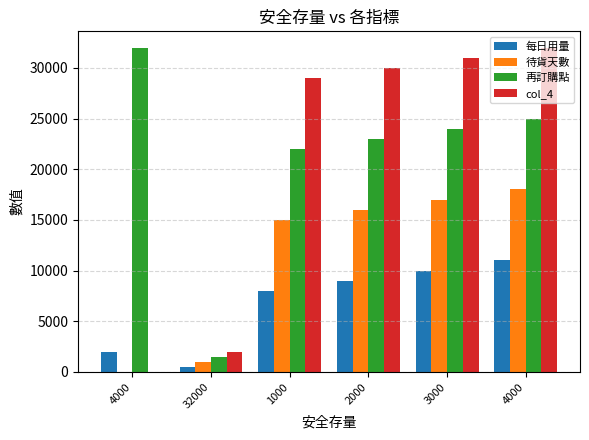

What is the label of the 4th bar from the right?

1000